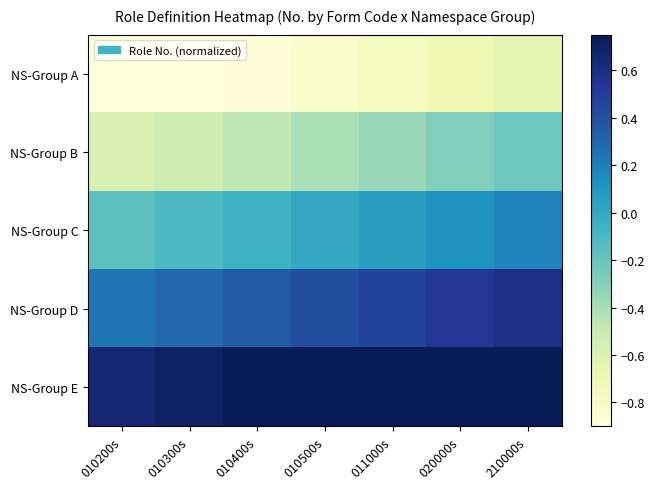

Reading left to right, list all the values displayed in this chart.

NS-Group A: 010200s=-1.0	010300s=-0.9	010400s=-0.9	010500s=-0.8	011000s=-0.8	020000s=-0.7	210000s=-0.6
NS-Group B: 010200s=-0.6	010300s=-0.5	010400s=-0.5	010500s=-0.4	011000s=-0.4	020000s=-0.3	210000s=-0.2
NS-Group C: 010200s=-0.2	010300s=-0.1	010400s=-0.1	010500s=0.0	011000s=0.1	020000s=0.1	210000s=0.2
NS-Group D: 010200s=0.2	010300s=0.3	010400s=0.4	010500s=0.4	011000s=0.5	020000s=0.5	210000s=0.6
NS-Group E: 010200s=0.6	010300s=0.7	010400s=0.8	010500s=0.8	011000s=0.9	020000s=0.9	210000s=1.0